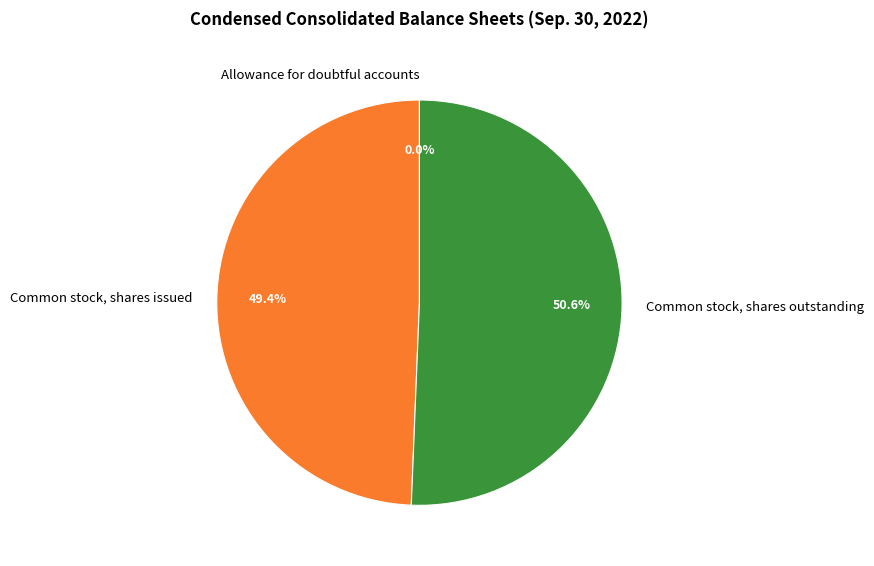

What is the ratio of the value at Common stock, shares issued to the value at Common stock, shares outstanding?

1.0